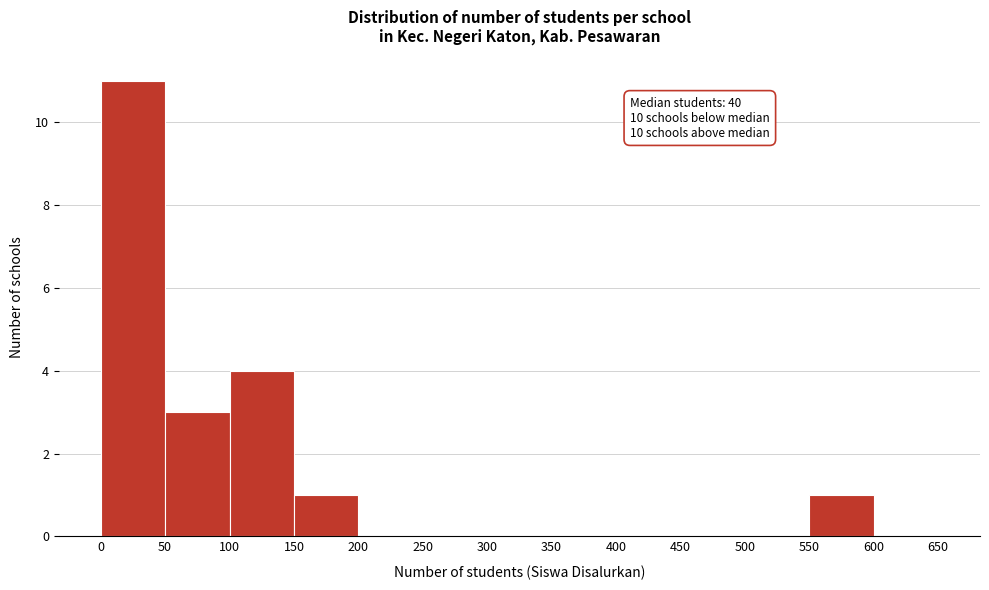

Which range on the x-axis has the tallest bar?

0 to 50